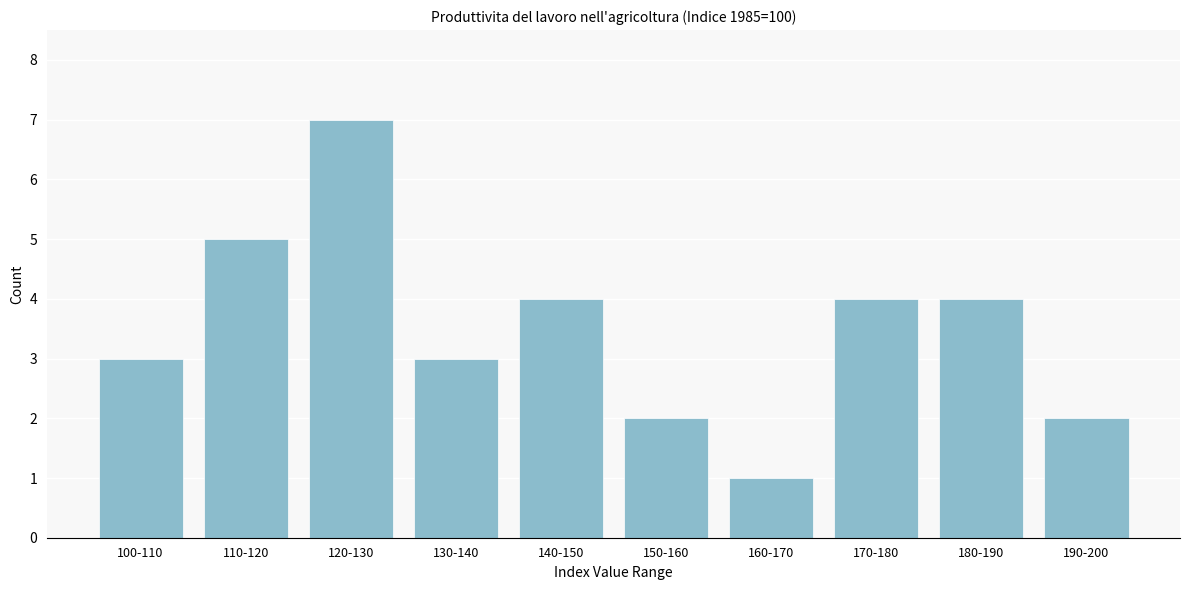

Reading left to right, list all the values displayed in this chart.

100-110=3	110-120=5	120-130=7	130-140=3	140-150=4	150-160=2	160-170=1	170-180=4	180-190=4	190-200=2